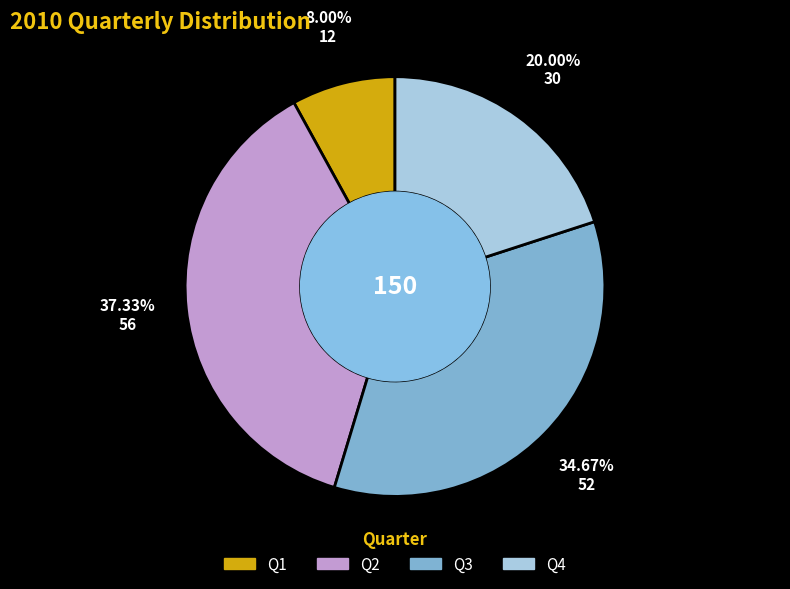

To the nearest percent, what portion does Q3 represent?

35%